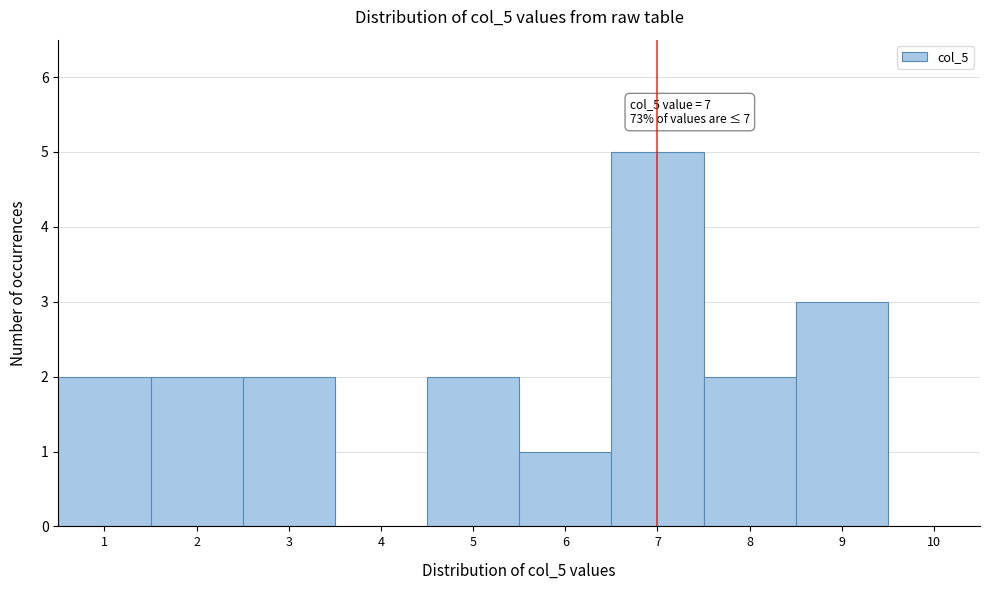

Which range on the x-axis has the tallest bar?

6.5 to 7.5